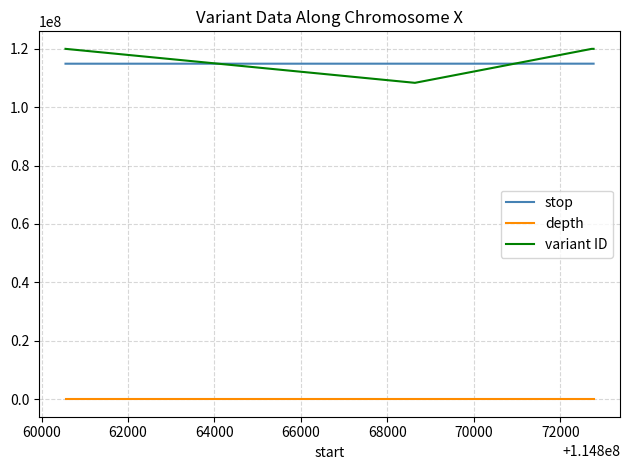

Which series has the widest spread of values?

variant ID